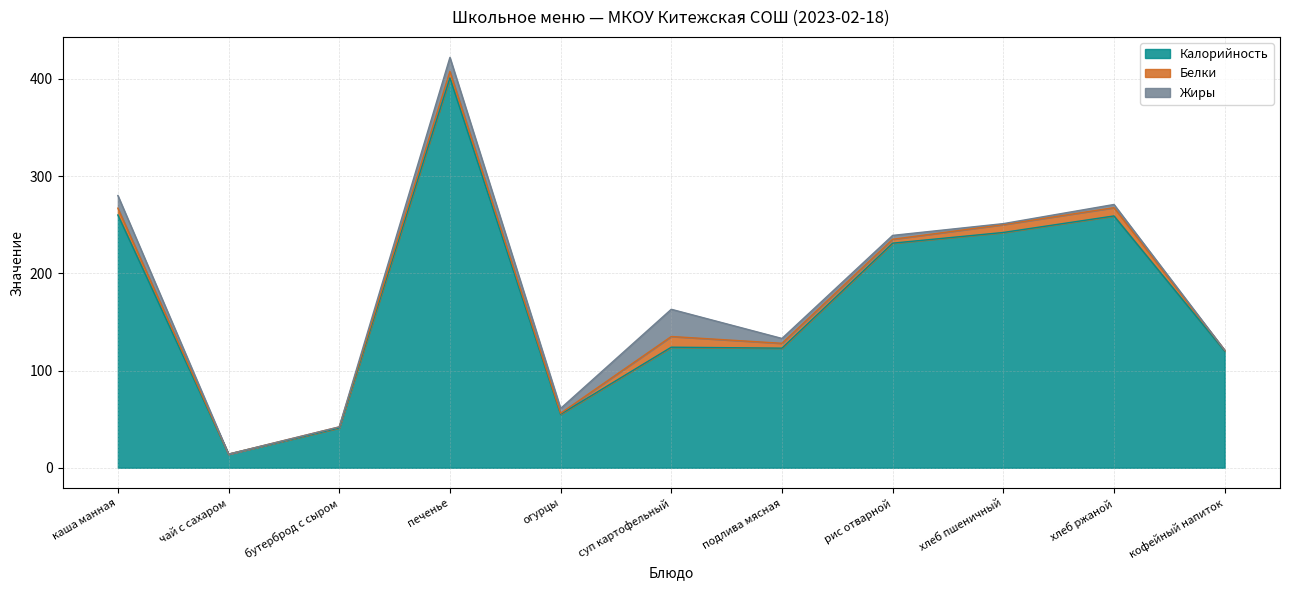

Between подлива мясная and печенье, which is larger?

печенье